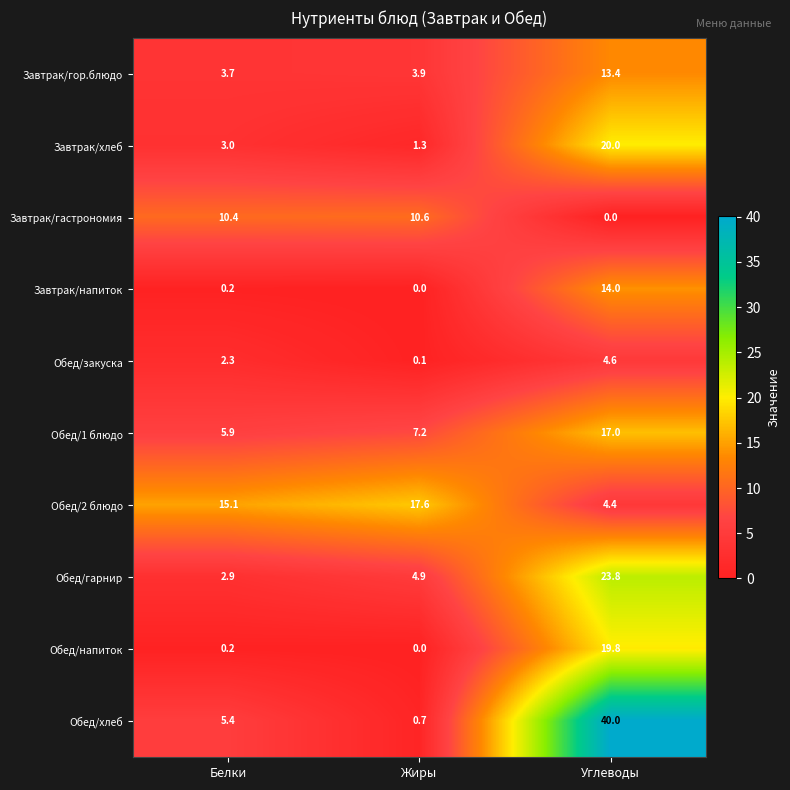

Reading right to left, transcribe all the data shown in this chart.

Завтрак/гор.блюдо: 13.4	3.9	3.7
Завтрак/хлеб: 20.0	1.3	3.0
Завтрак/гастрономия: 0.0	10.6	10.4
Завтрак/напиток: 14.0	0.0	0.2
Обед/закуска: 4.6	0.1	2.3
Обед/1 блюдо: 17.0	7.2	5.9
Обед/2 блюдо: 4.4	17.6	15.1
Обед/гарнир: 23.8	4.9	2.9
Обед/напиток: 19.8	0.0	0.2
Обед/хлеб: 40.0	0.7	5.4